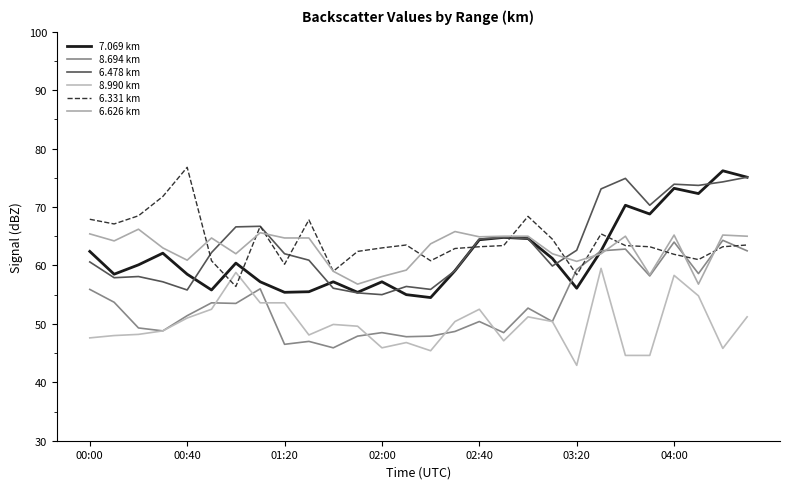

Reading right to left, transcribe all the data shown in this chart.

7.069 km: 75.1	76.2	72.3	73.2	68.8	70.3	62.5	56.1	61.2	64.6	64.8	64.4	59.1	54.5	55.0	57.2	55.4	57.2	55.5	55.4	57.2	60.4	55.8	58.5	62.1	60.1	58.5	62.4
8.694 km: 62.5	64.3	58.6	64.0	58.2	62.8	62.5	59.3	50.4	52.7	48.5	50.4	48.7	47.9	47.8	48.5	47.9	45.9	47.0	46.5	56.0	53.5	53.6	51.4	48.8	49.3	53.7	55.9
6.478 km: 75.1	74.3	73.7	73.9	70.3	74.9	73.1	62.6	59.9	64.6	64.8	64.5	59.1	55.9	56.4	55.0	55.3	56.1	60.9	62.0	66.7	66.6	62.2	55.8	57.2	58.1	57.9	60.6
8.990 km: 51.2	45.8	54.8	58.3	44.6	44.6	59.5	42.9	50.4	51.2	47.1	52.5	50.4	45.4	46.8	45.9	49.6	49.9	48.1	53.6	53.6	58.8	52.5	51.0	48.8	48.2	48.0	47.6
6.331 km: 63.5	63.2	61.0	61.9	63.2	63.4	65.4	58.4	64.5	68.4	63.4	63.2	62.9	60.8	63.5	63.0	62.4	59.0	67.8	60.2	66.7	56.4	60.8	76.8	71.8	68.5	67.1	67.9
6.626 km: 65.0	65.2	56.8	65.2	58.4	65.0	62.0	60.7	62.0	65.0	65.0	64.9	65.8	63.7	59.2	58.1	56.8	59.0	64.7	64.7	65.6	62.0	64.7	60.9	63.0	66.2	64.2	65.4